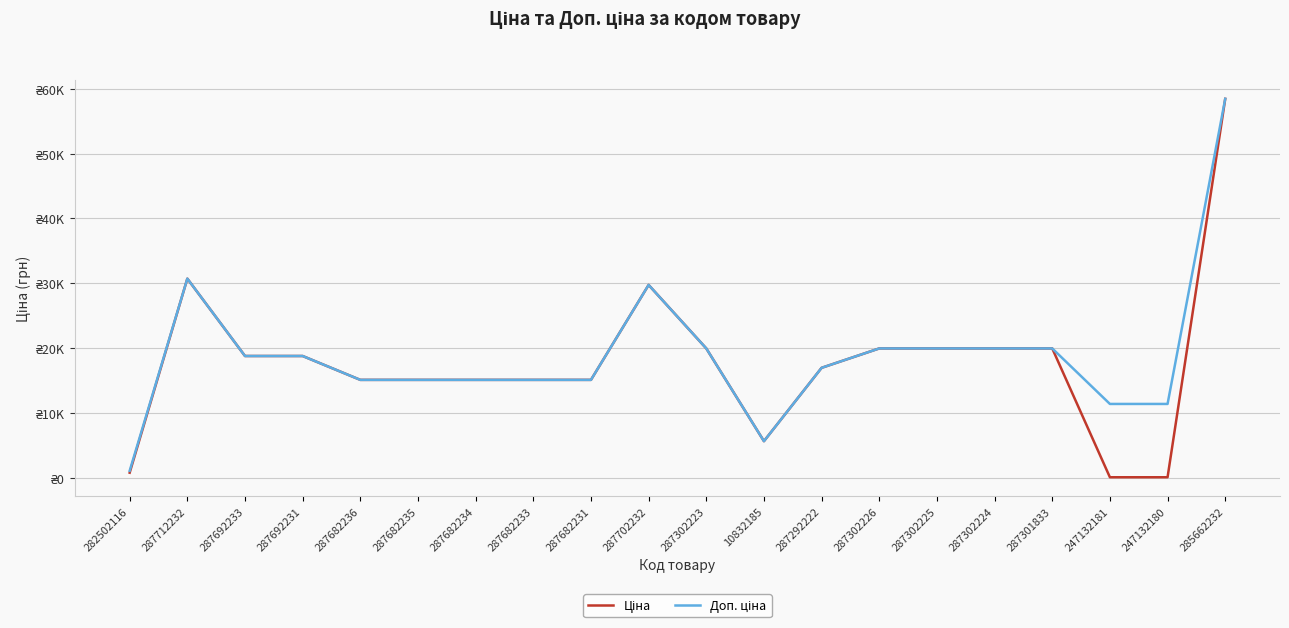

Which series has the largest range (max minus min)?

Ціна